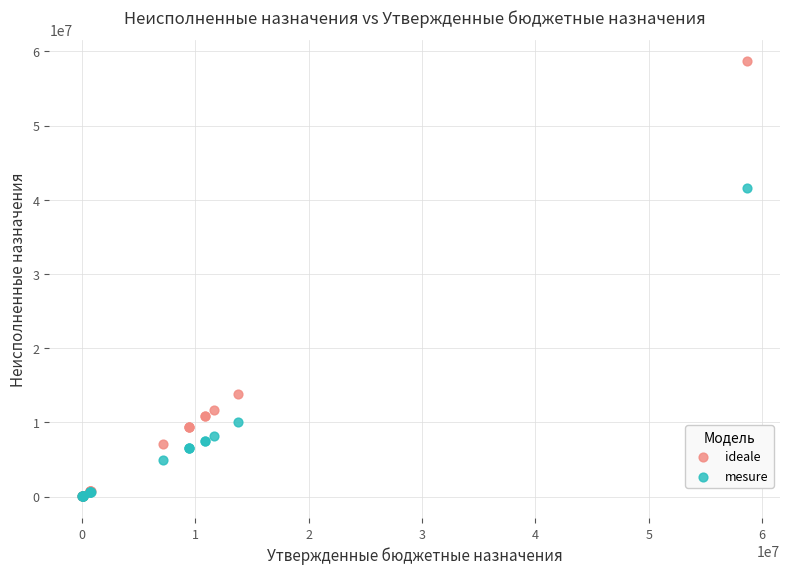

What are all the series names shown in the legend?

ideale, mesure